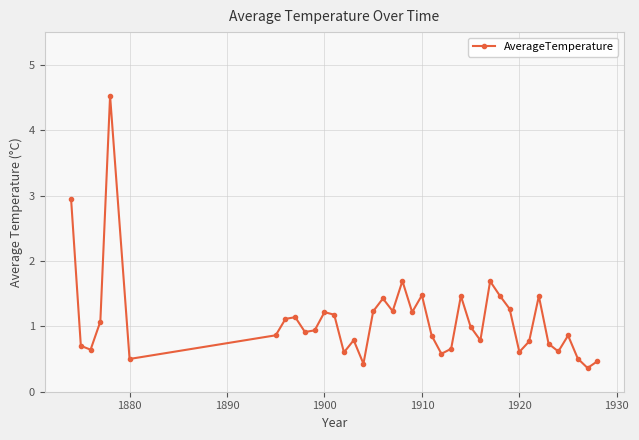

What is the greatest value displayed?

4.5